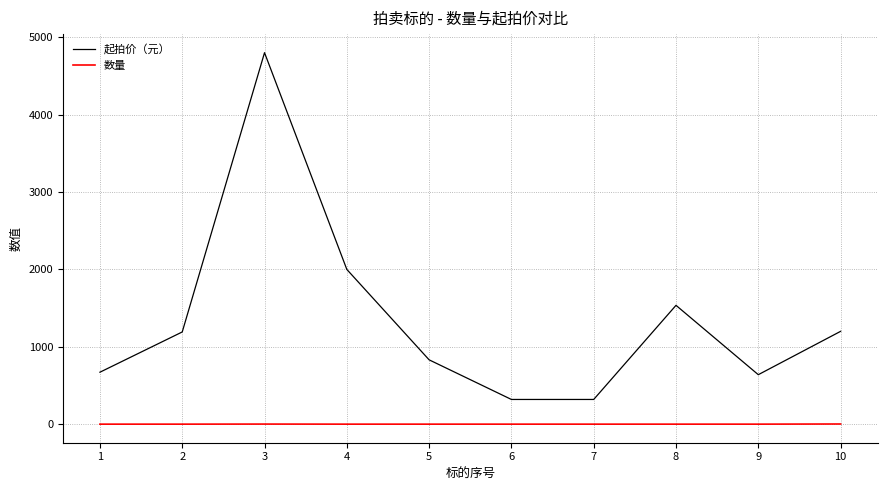

Count the number of categories in the chart.

10